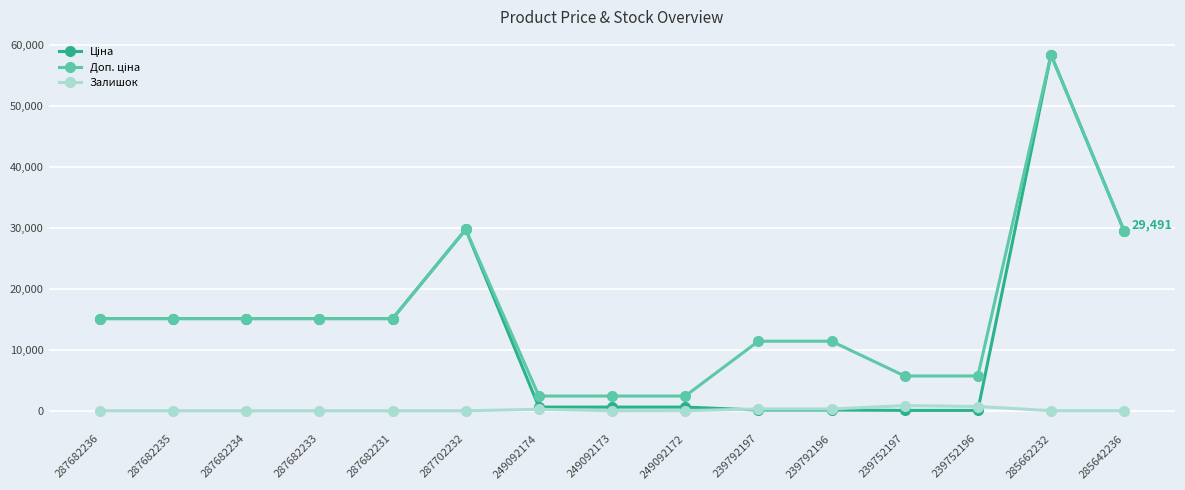

At which category does the chart reach its peak across all series?

285662232